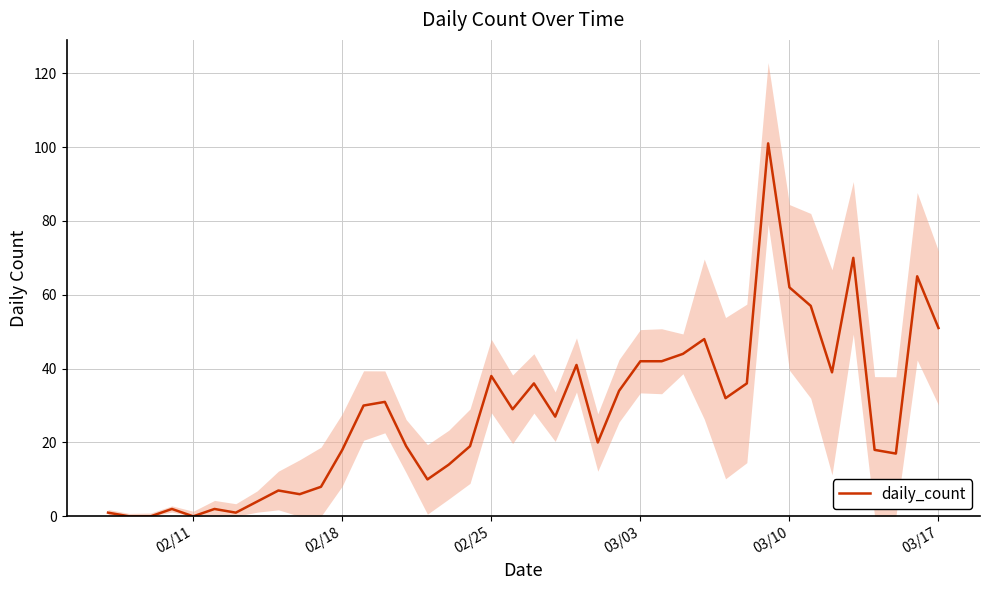

The daily_count series shows 62 at 03/10. True or false?

True